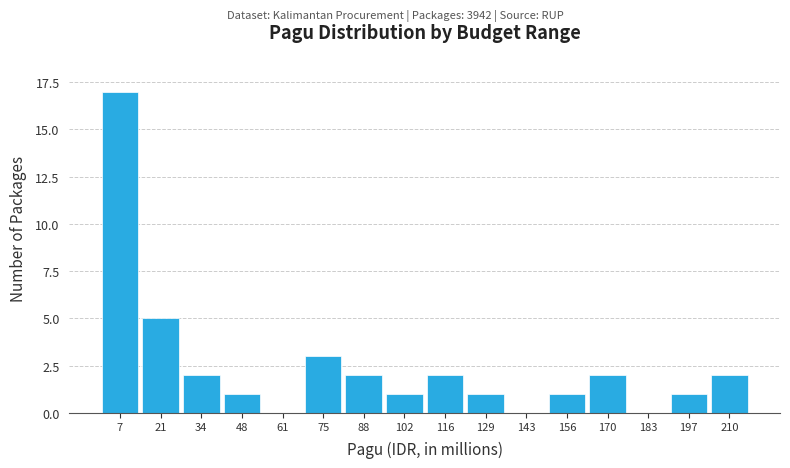

How tall is the bar that spans 122 to 136 on the x-axis? Neither the bar edges nor the heights are printed on the chart, so give them approximately, as read against the axes.

1